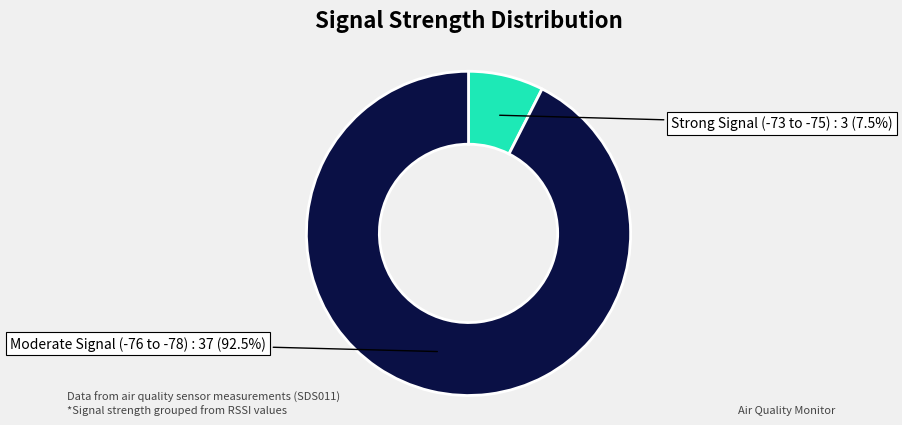

Does any single category account for the majority?

Yes